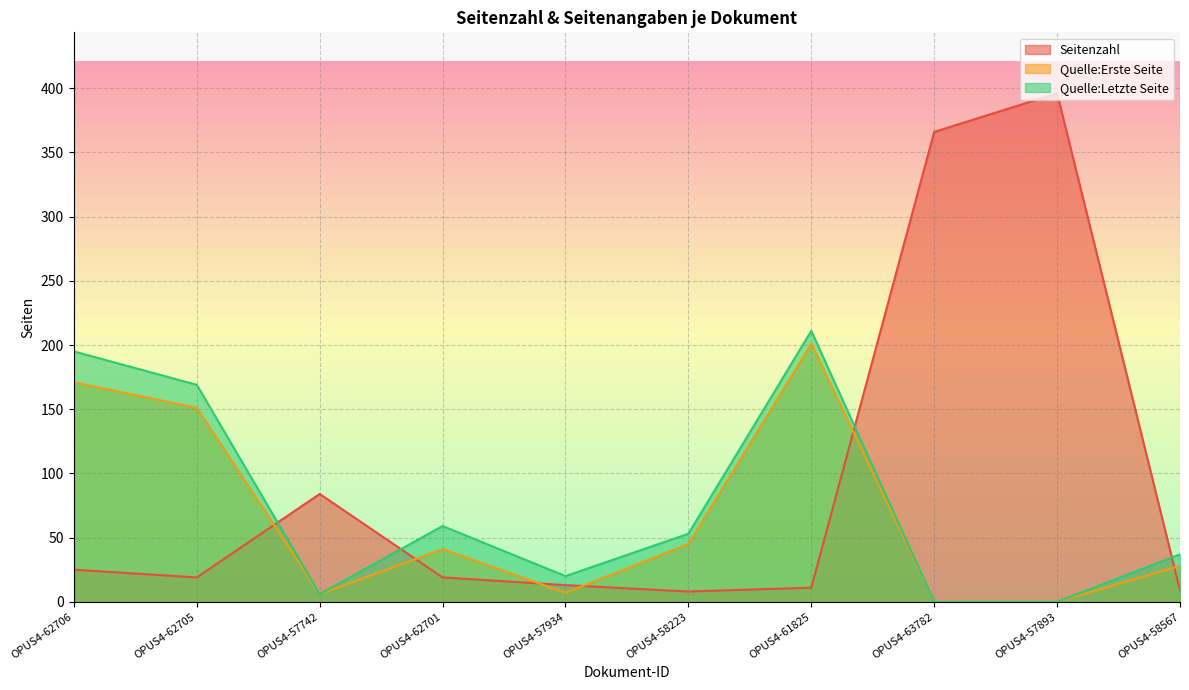

At which category does Seitenzahl reach its first local valley?

OPUS4-62705